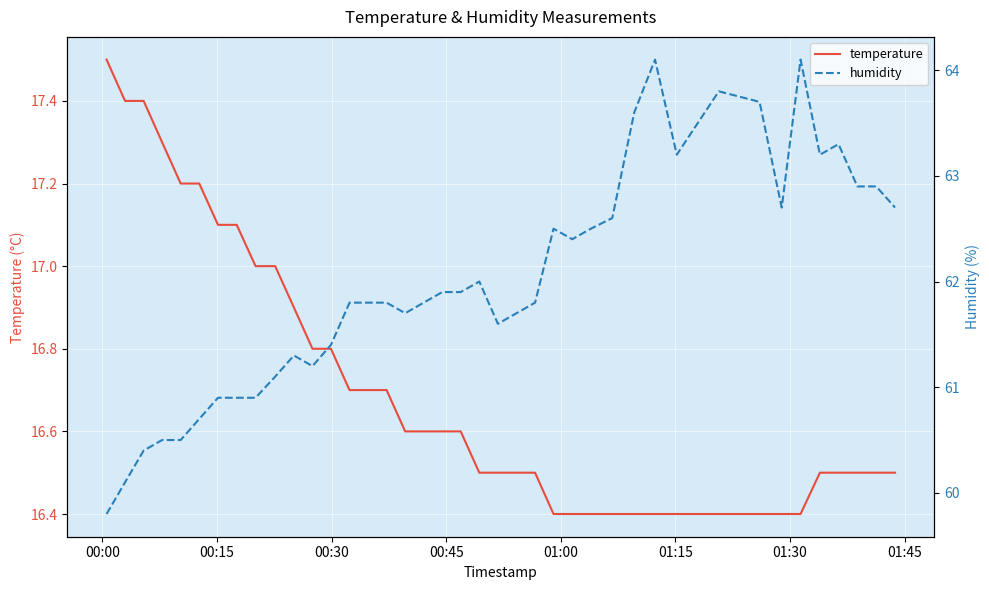

How many distinct data groups are displayed?

2